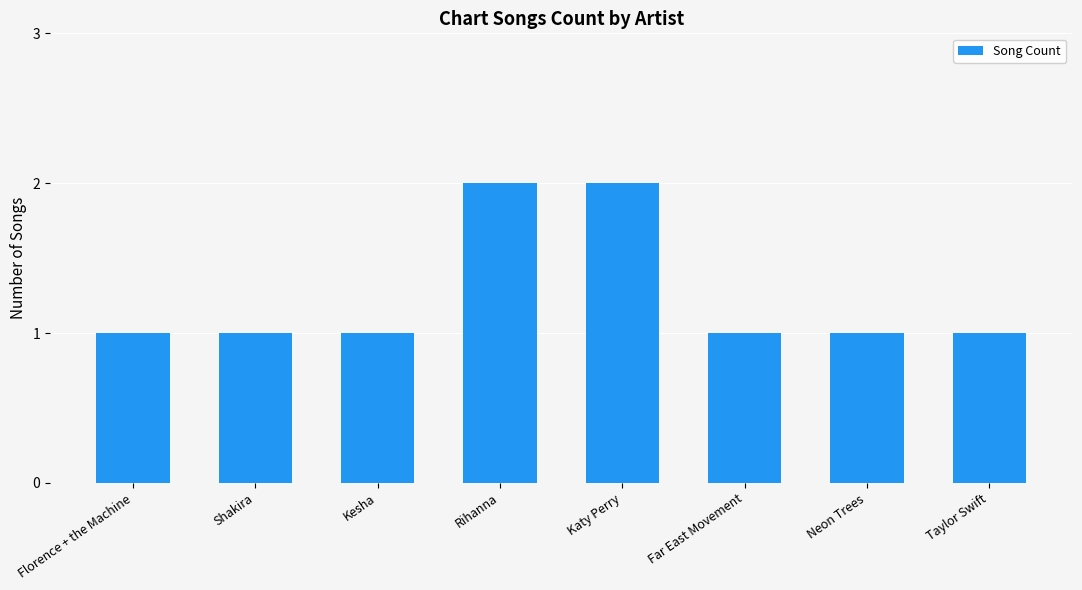

Is it true that the value at Neon Trees is 0?

False